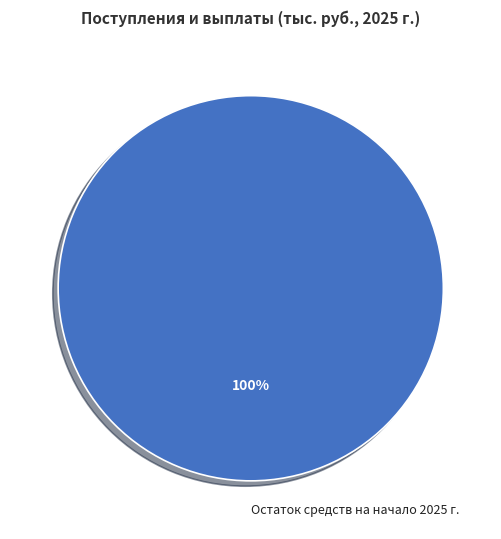

To the nearest percent, what percentage of the pie is Остаток средств на начало 2025 г.?

100%